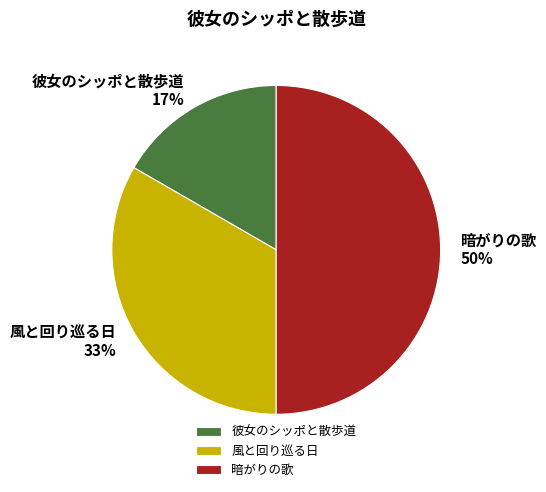

The 風と回り巡る日 slice represents 21% of the pie. True or false?

False